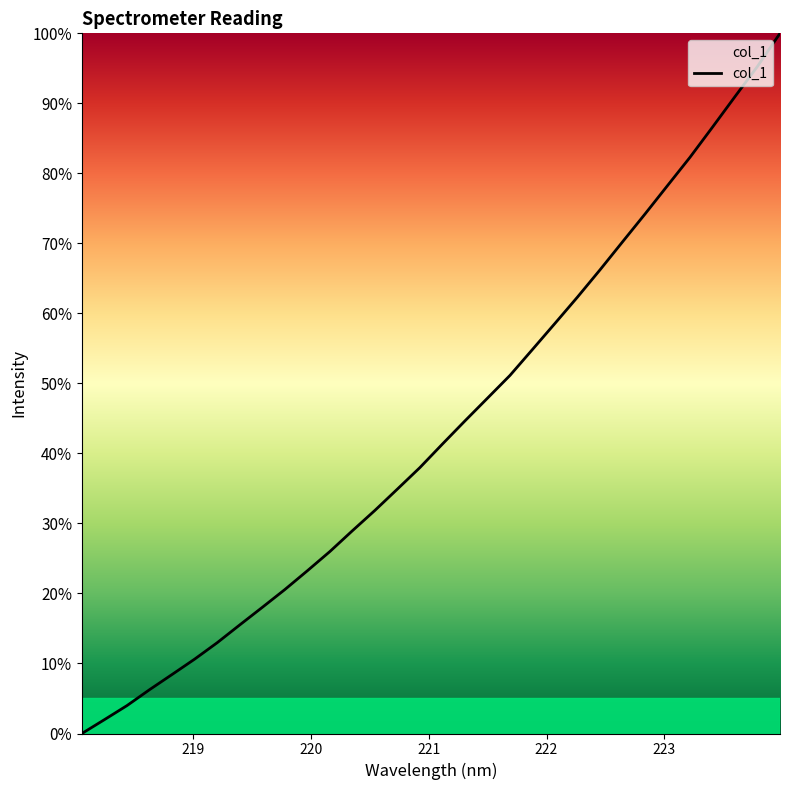

What is the maximum value shown in the chart?

100.0